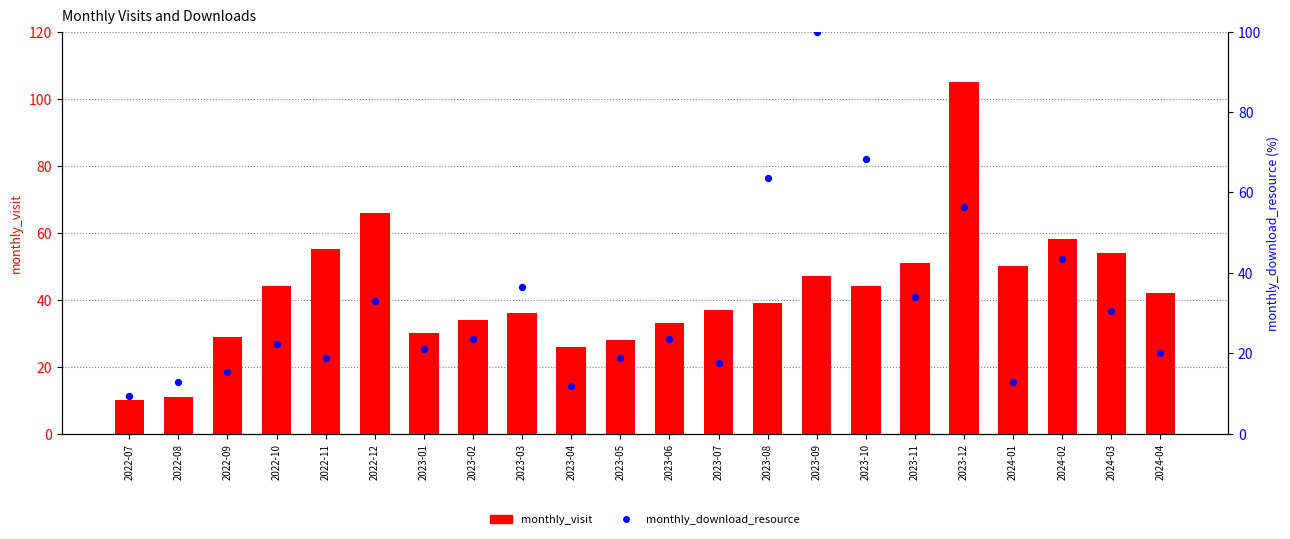

At which category is the sum across all series the highest?

2023-12